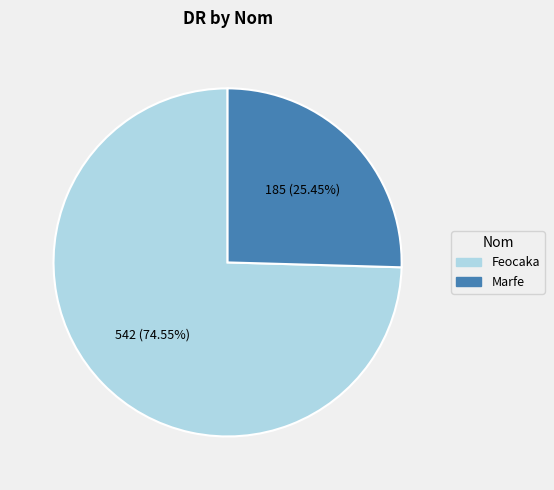

What is the ratio of the value at Feocaka to the value at Marfe?

2.9